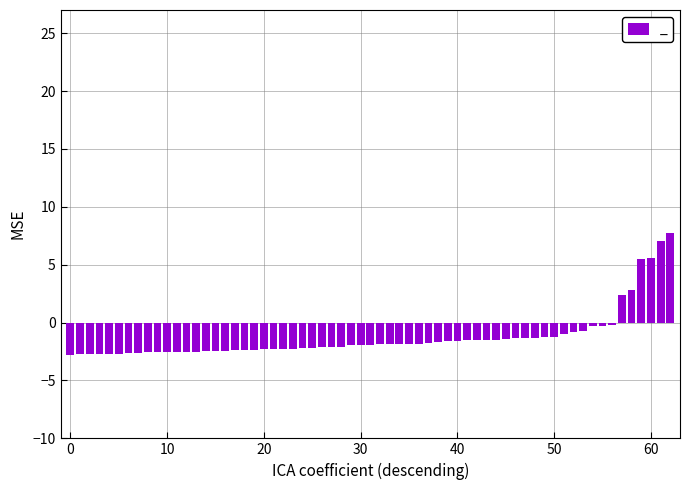

What is the difference between the second highest and second lowest values?

9.8